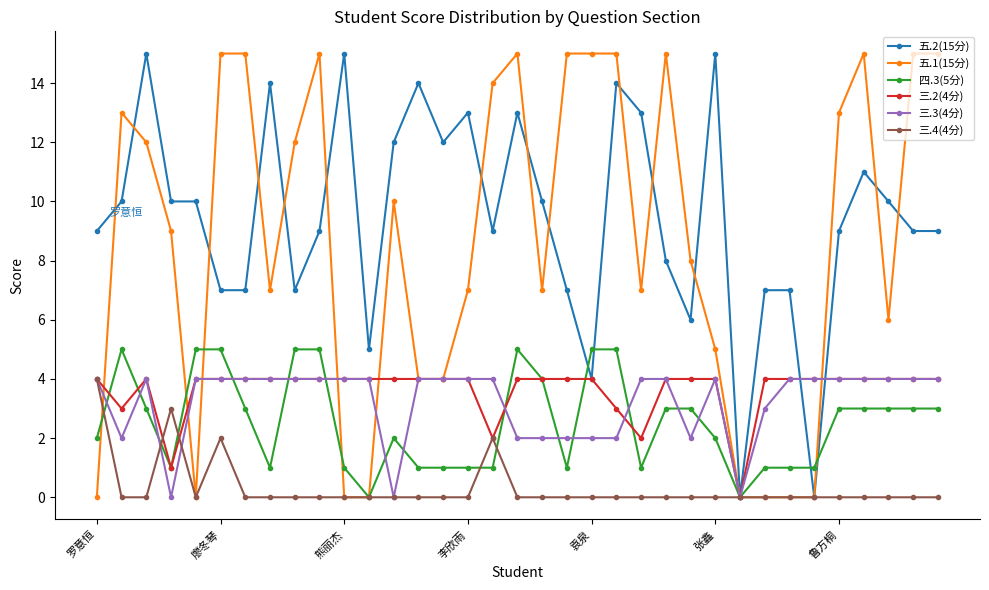

What is the sum of all 三.3(4分) values?

113